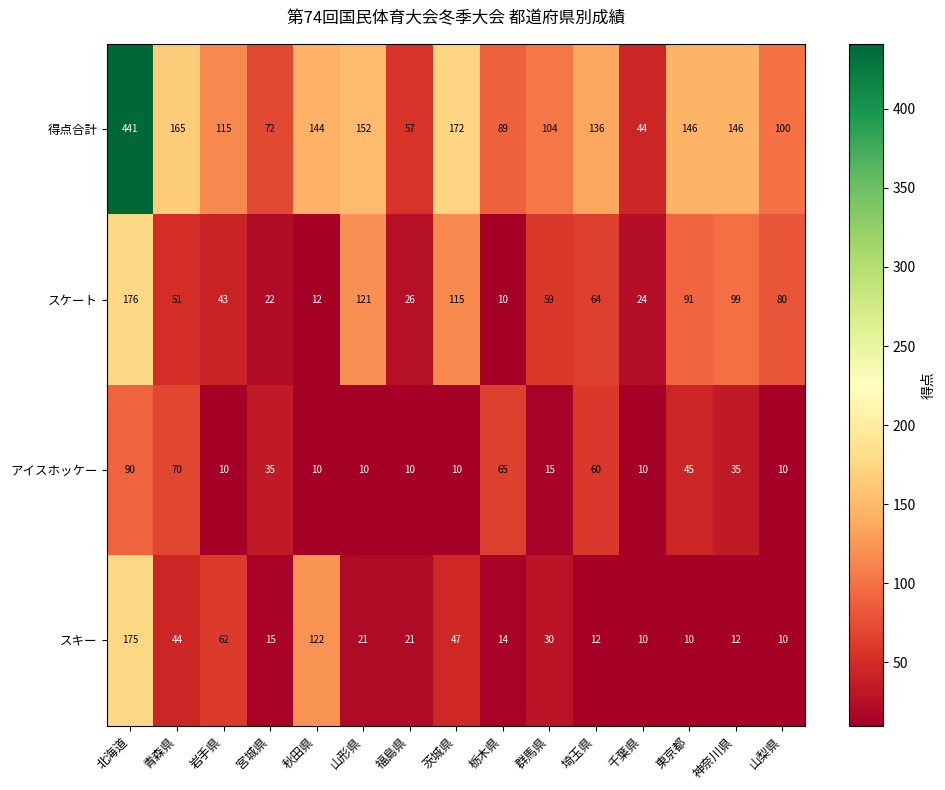

What is the total value across all series at 山形県?

304